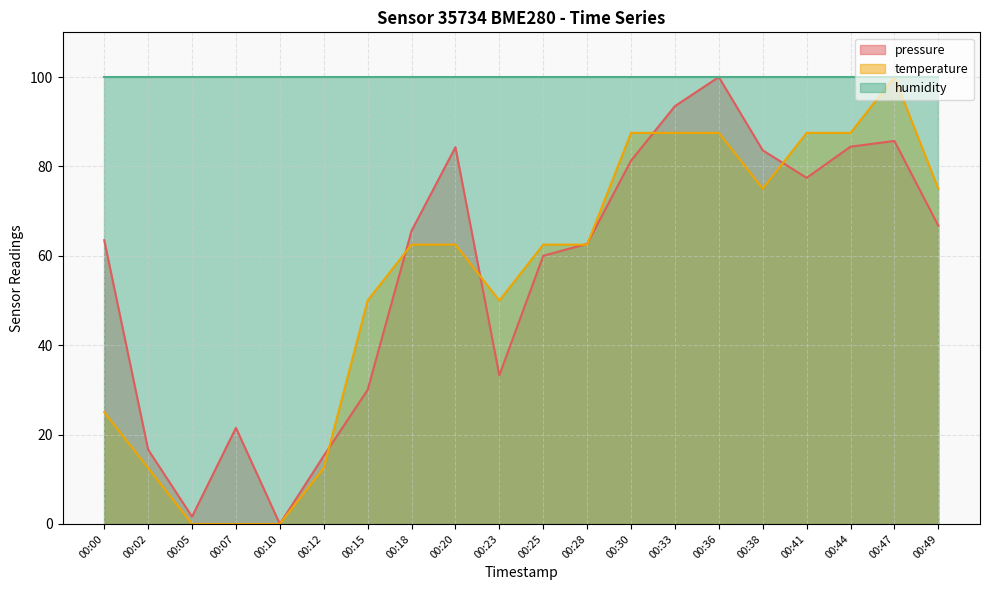

Which series has the largest total across all categories?

humidity